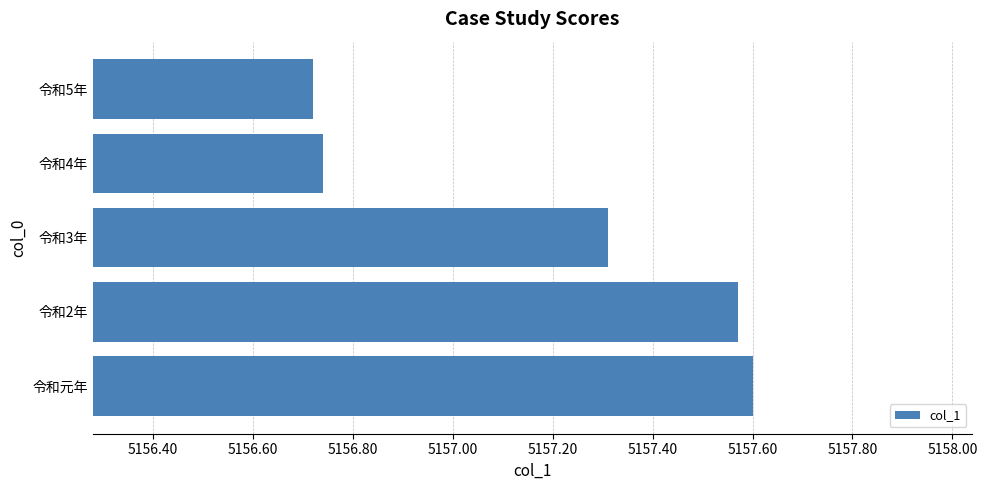

What is the difference between the maximum and second lowest values?

0.9